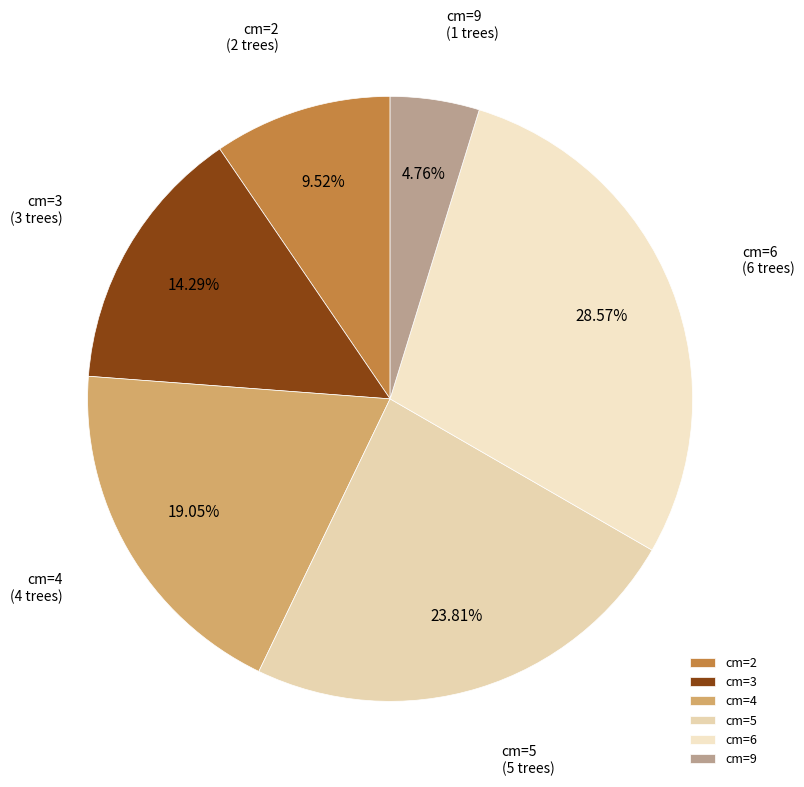

Approximately how many times larger is the value at cm=5 compared to cm=2?

2.5